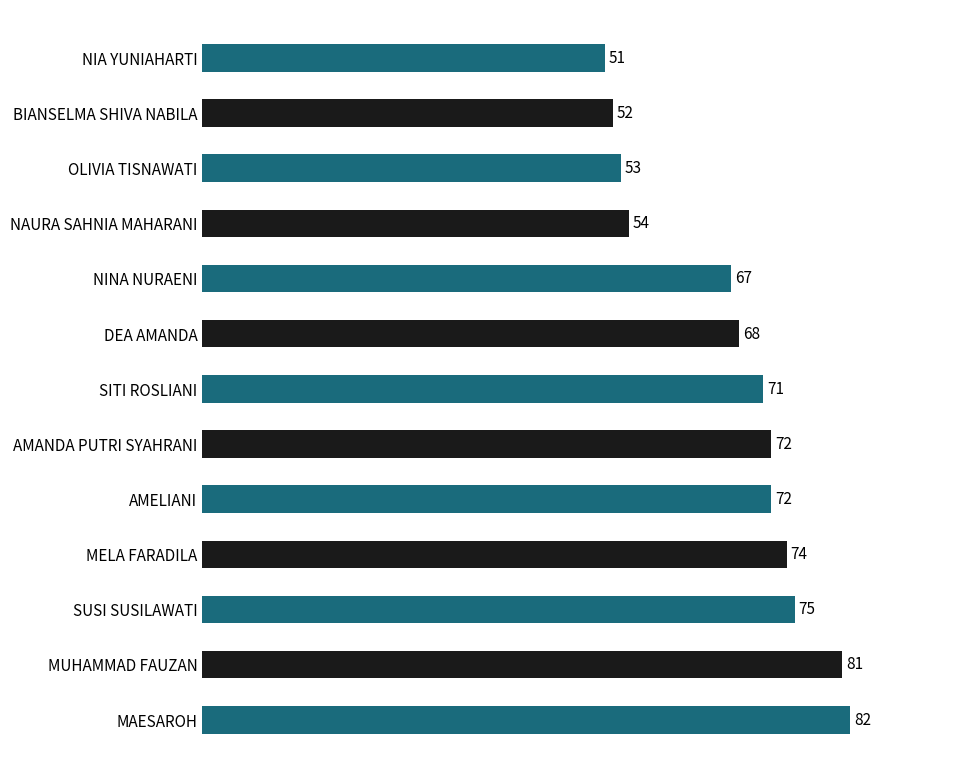

At which category does the chart reach its minimum across all series?

NIA YUNIAHARTI